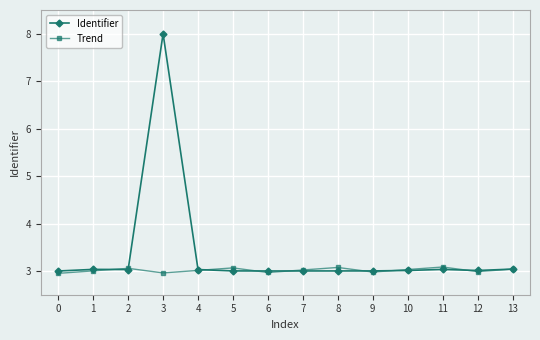

True or false: Identifier has more than 1 points higher than both neighbors.

True